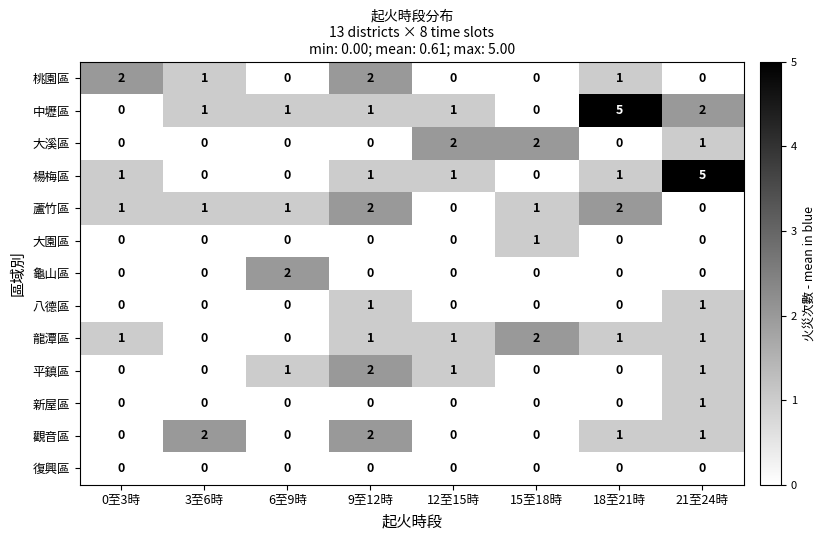

What is the difference between the highest and lowest values at 3至6時?

2